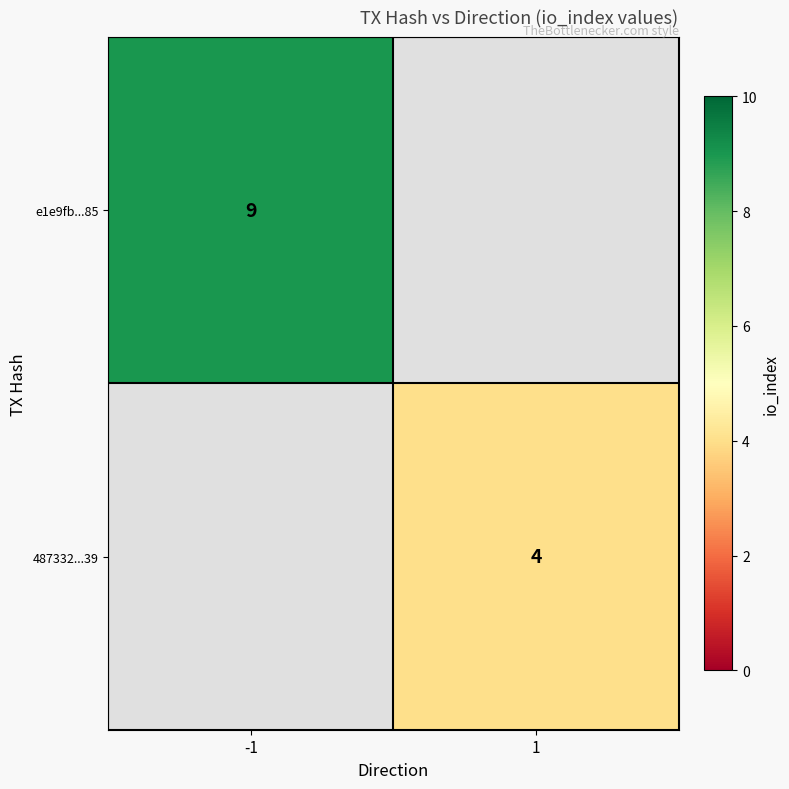

Is it true that e1e9fb...85 equals 4.1 at -1?

False